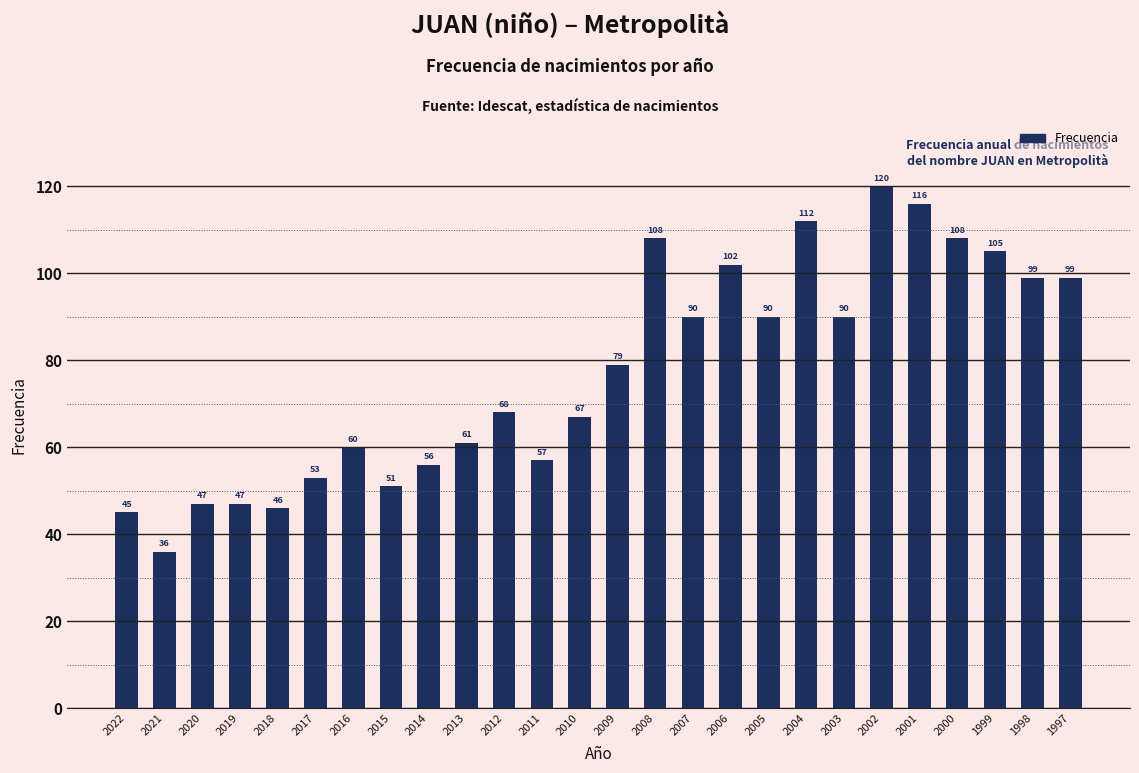

Approximately how many times larger is the value at 2000 compared to 1997?

1.1